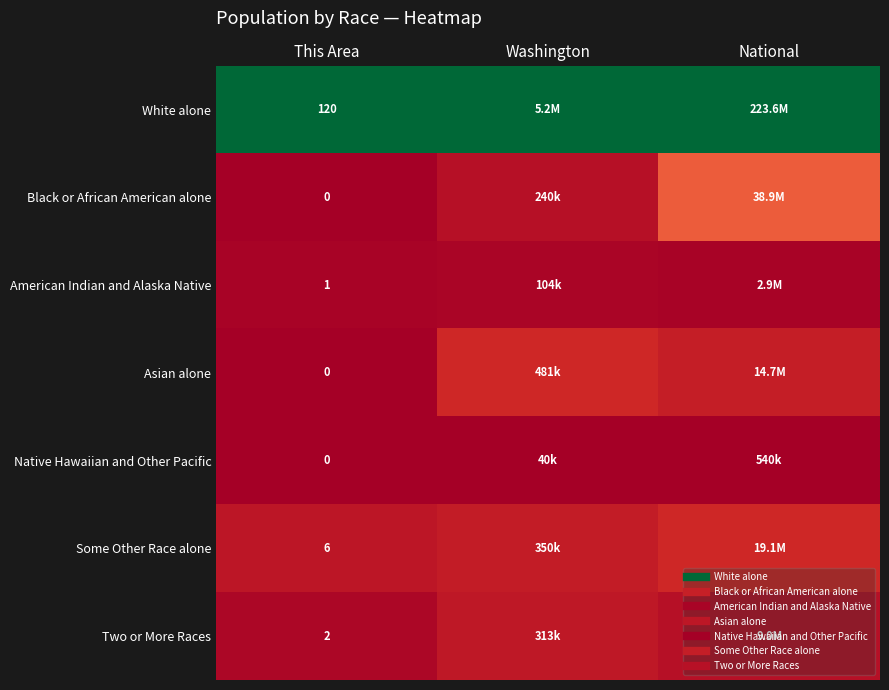

How many categories are shown in the chart?

3